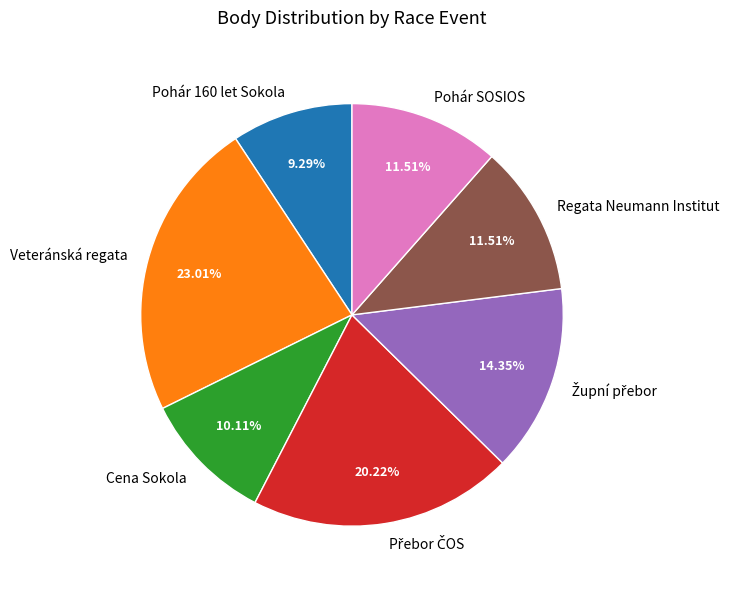

To the nearest percent, what percentage of the pie is Regata Neumann Institut?

12%